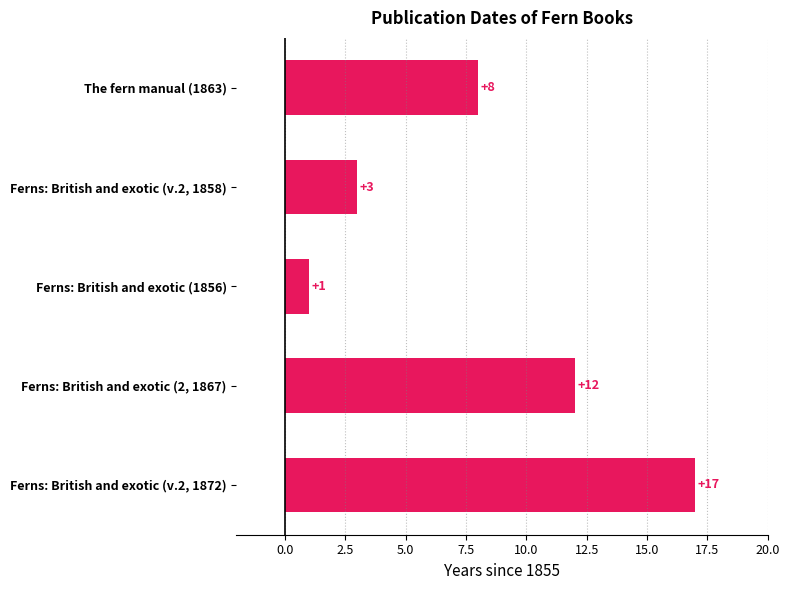

At which label is the value closest to 9?

The fern manual (1863)